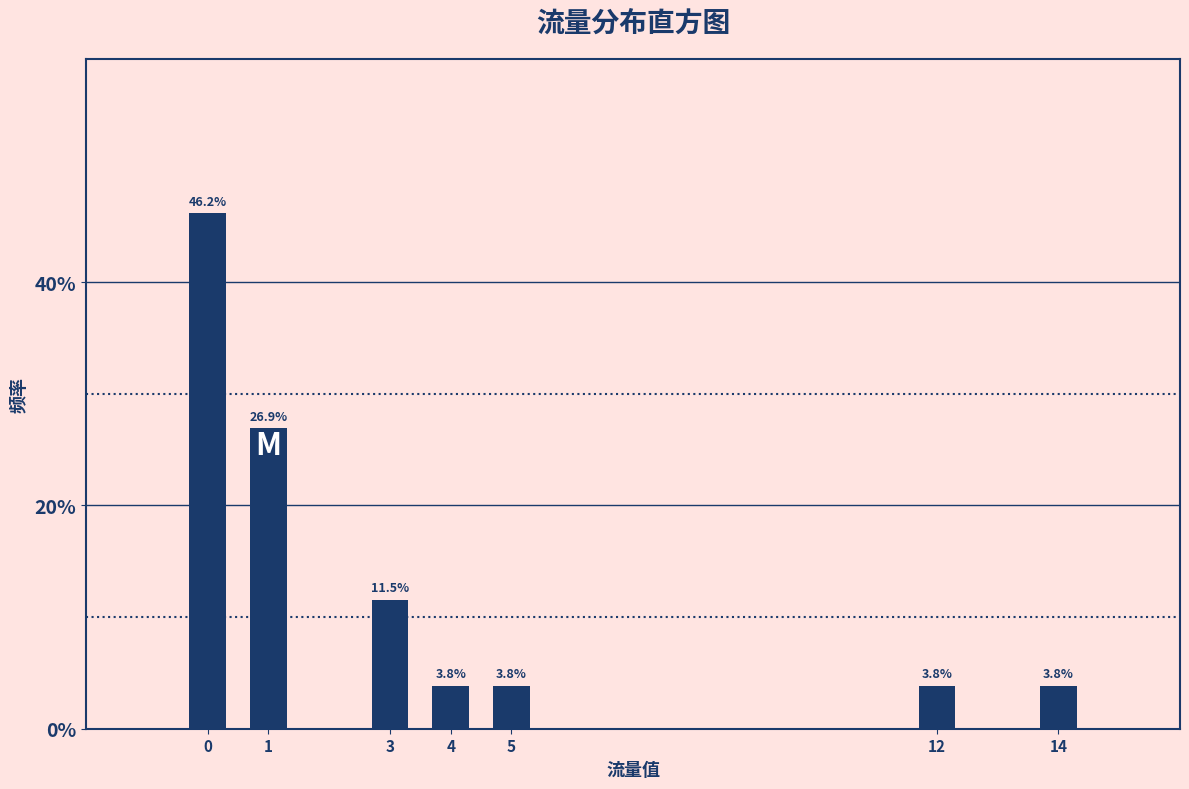

Does the chart contain any negative values?

No